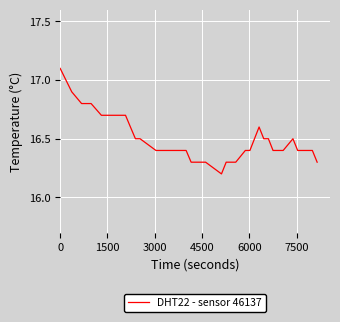

Reading right to left, list all the values displayed in this chart.

16.3	16.4	16.4	16.4	16.4	16.5	16.4	16.4	16.5	16.5	16.6	16.5	16.4	16.4	16.3	16.3	16.2	16.3	16.3	16.3	16.3	16.4	16.4	16.4	16.4	16.4	16.5	16.5	16.6	16.7	16.7	16.7	16.7	16.7	16.7	16.8	16.8	16.8	16.9	17.1